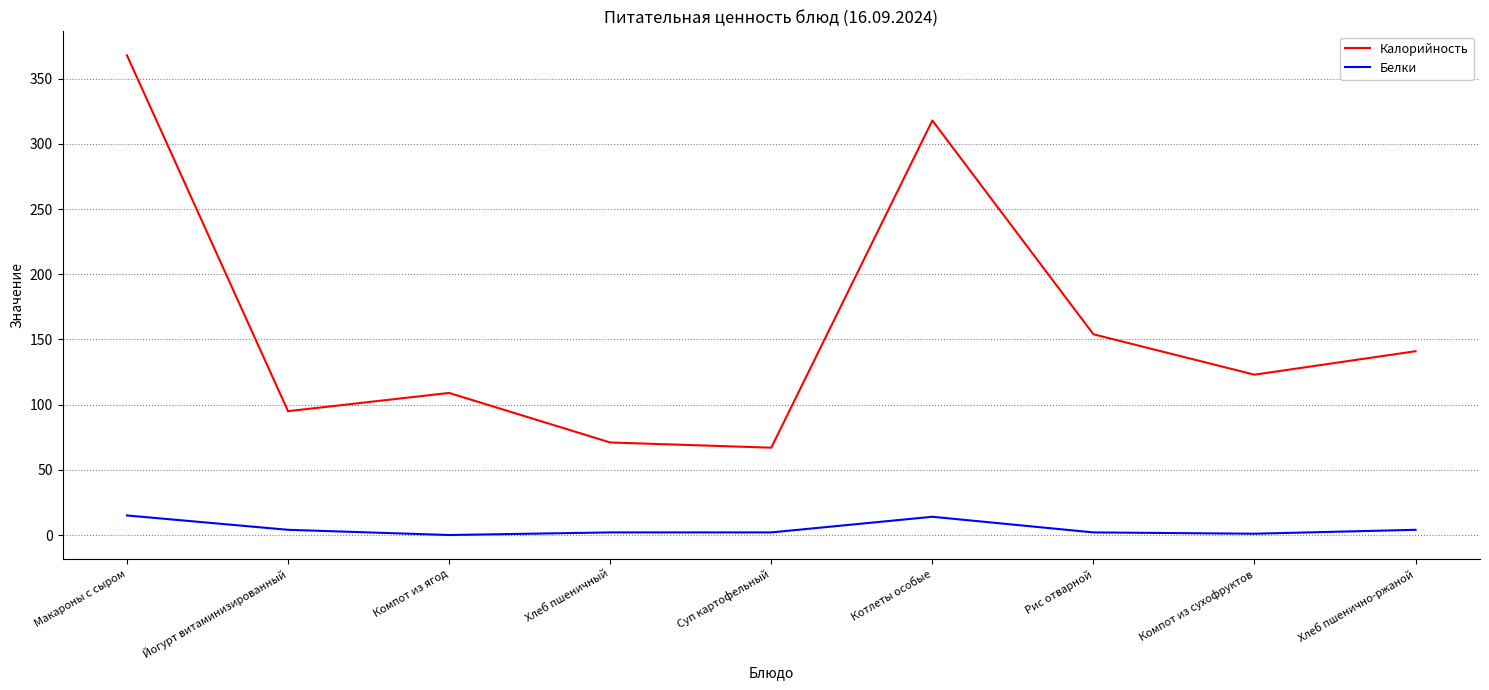

How many lines are shown in the chart?

2